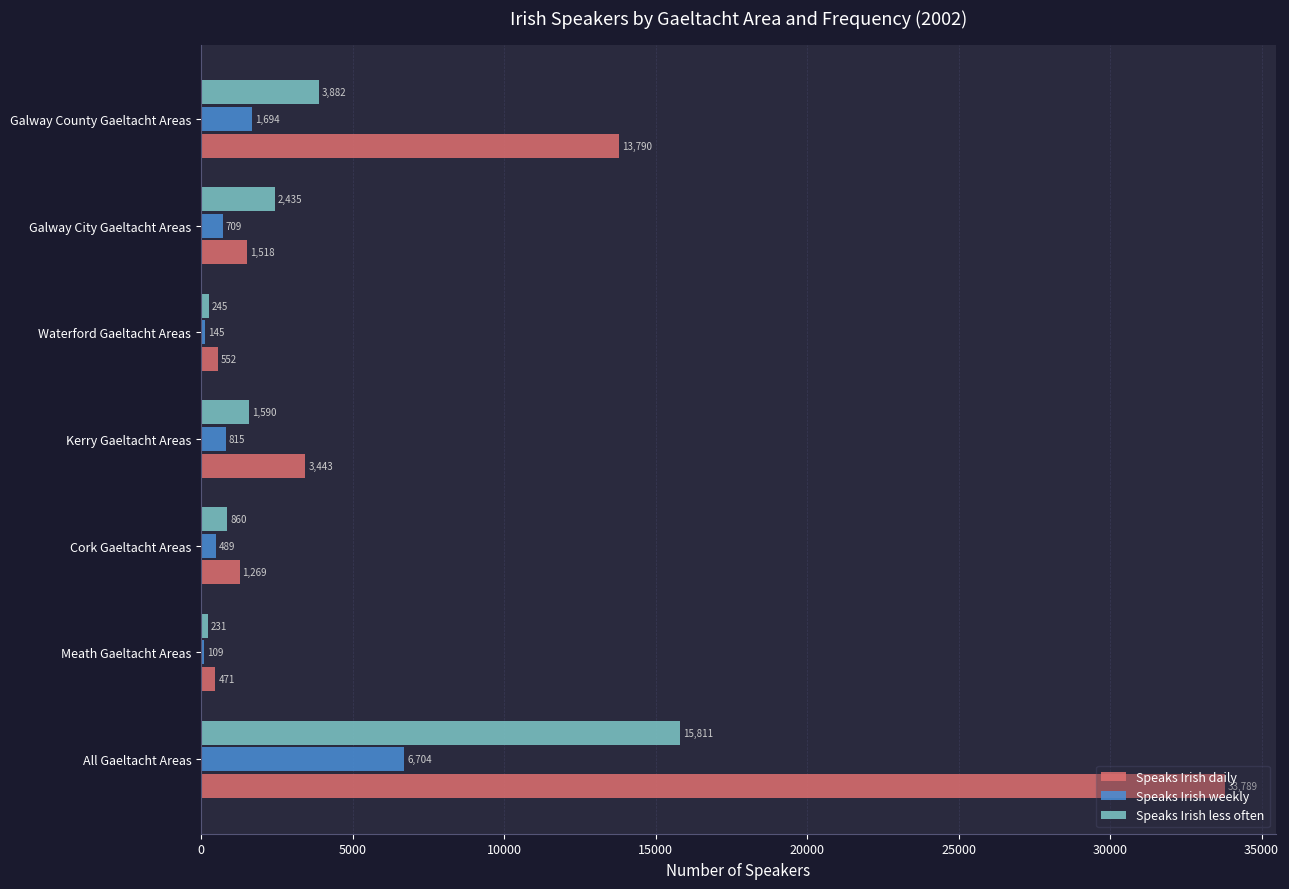

What is the sum of all Speaks Irish weekly values?

10665